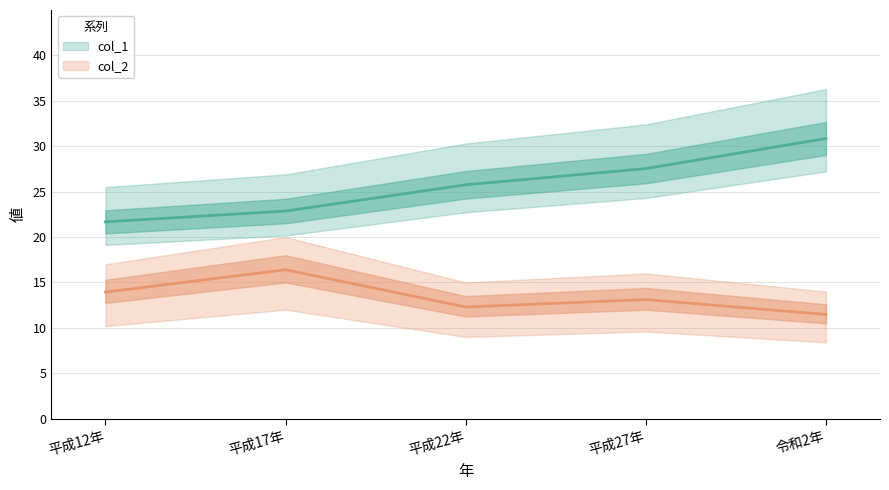

At which category is the sum across all series the highest?

令和2年